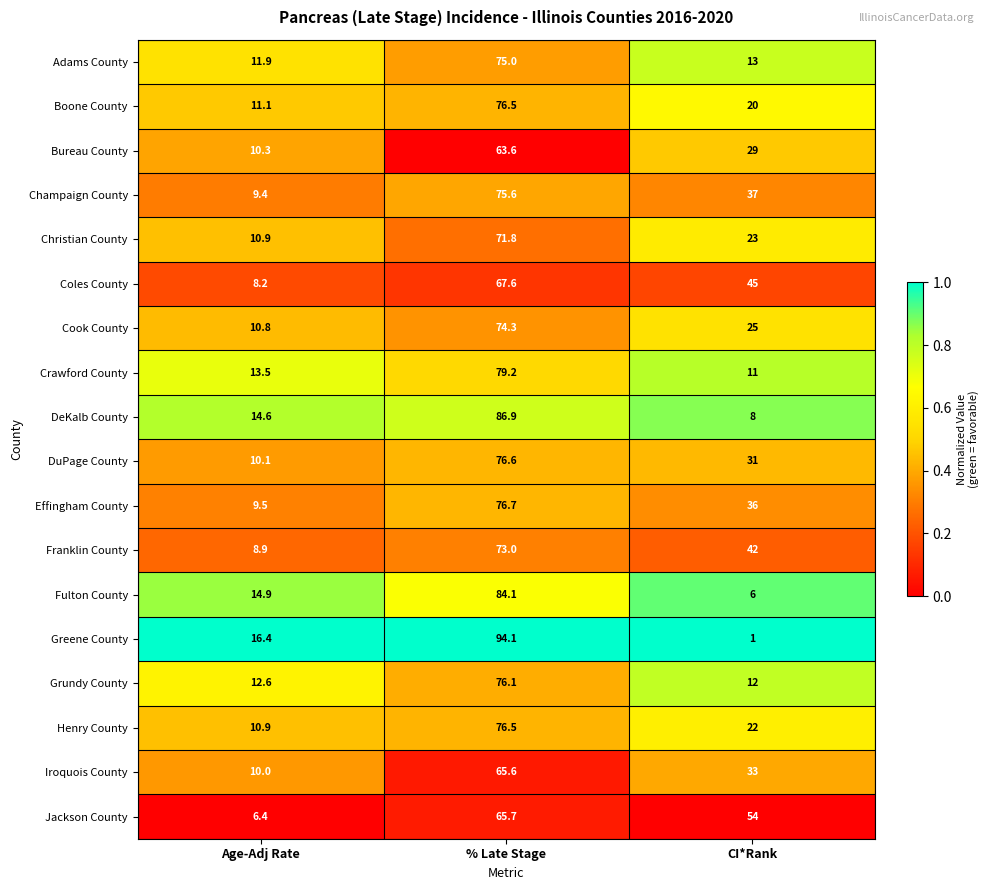

Where does the Effingham County series first go above 36?

% Late Stage